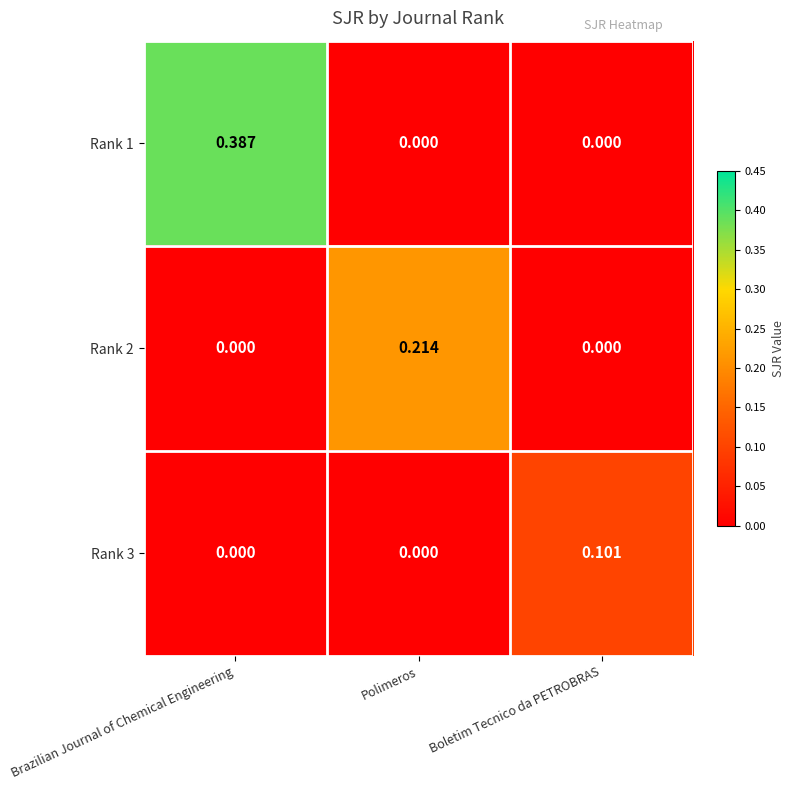

List the series in order of their peak value, highest first.

Rank 1, Rank 2, Rank 3